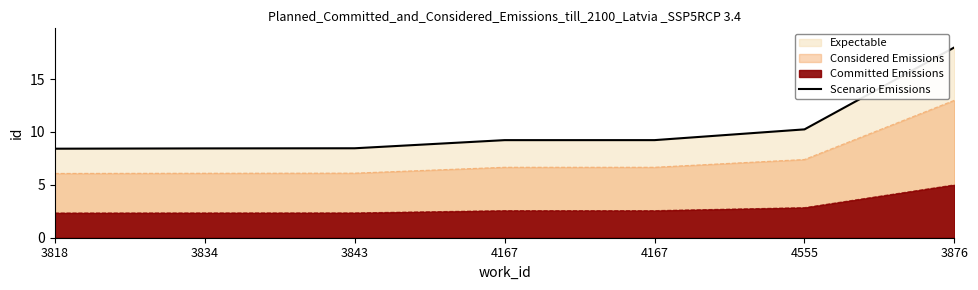

Reading left to right, extract all data points from this chart.

8.4	8.4	8.5	9.2	9.2	10.2	18.0